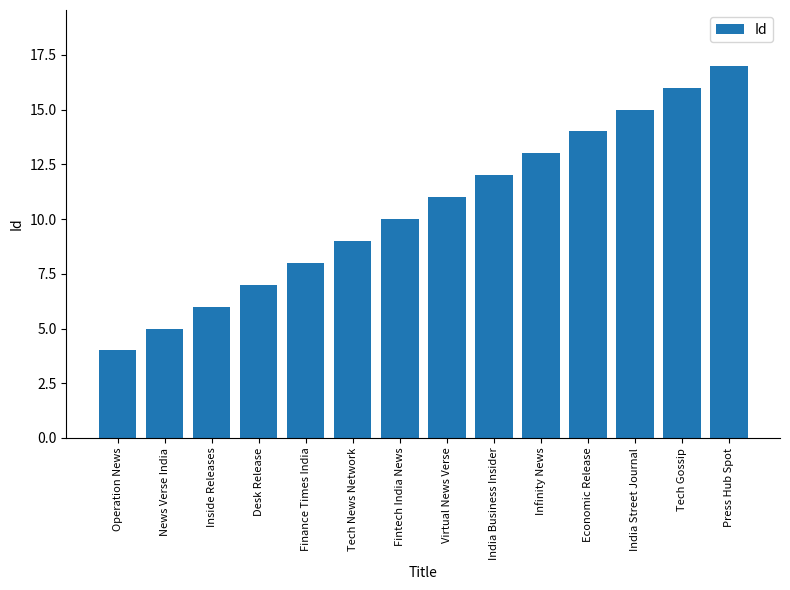

What position from the left is Economic Release?

11